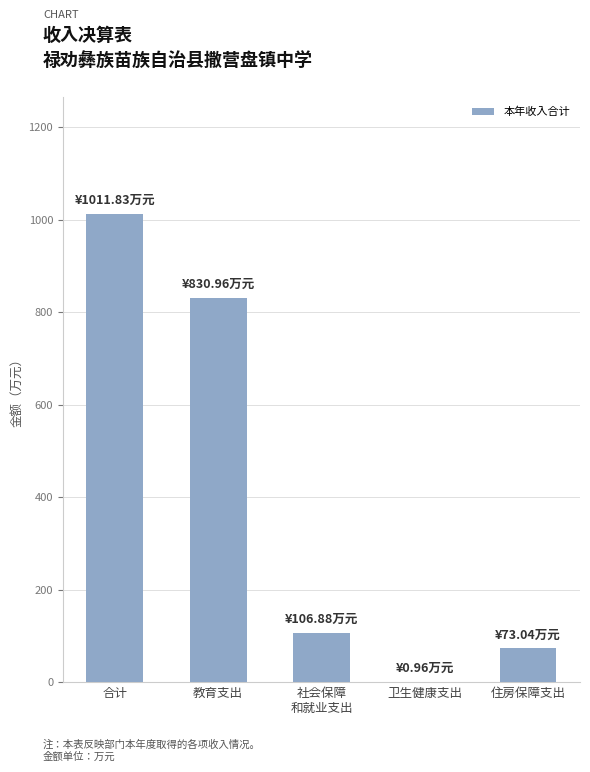

Reading left to right, extract all data points from this chart.

1011.8	831.0	106.9	1.0	73.0